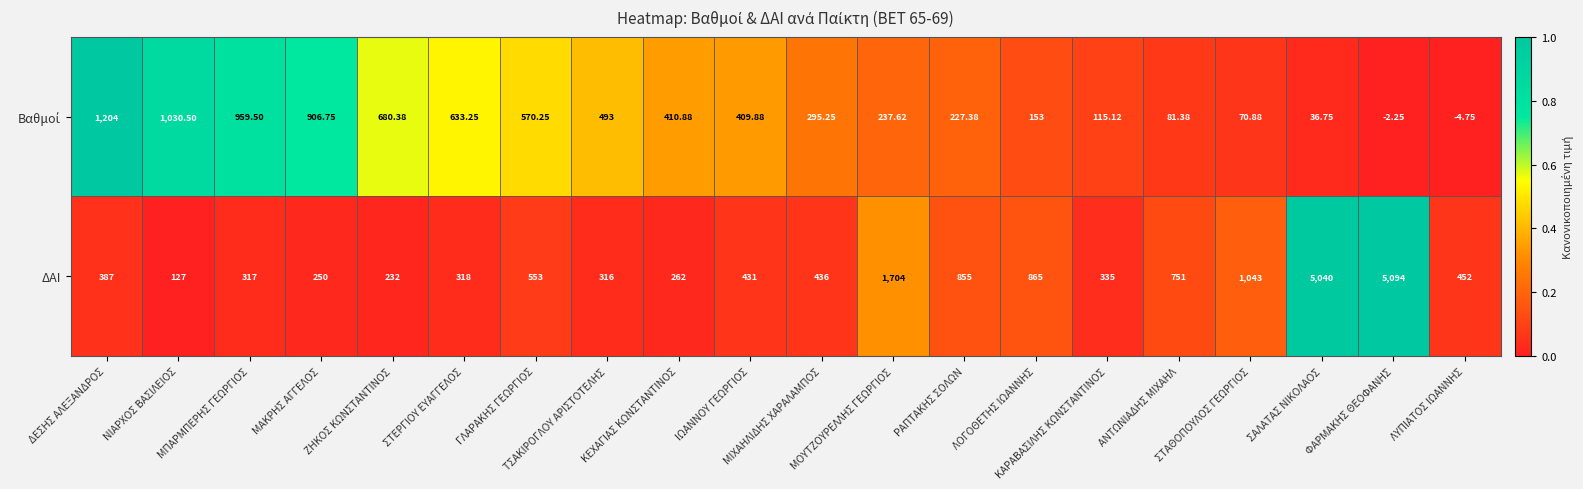

Which series has the largest range (max minus min)?

ΔΑΙ